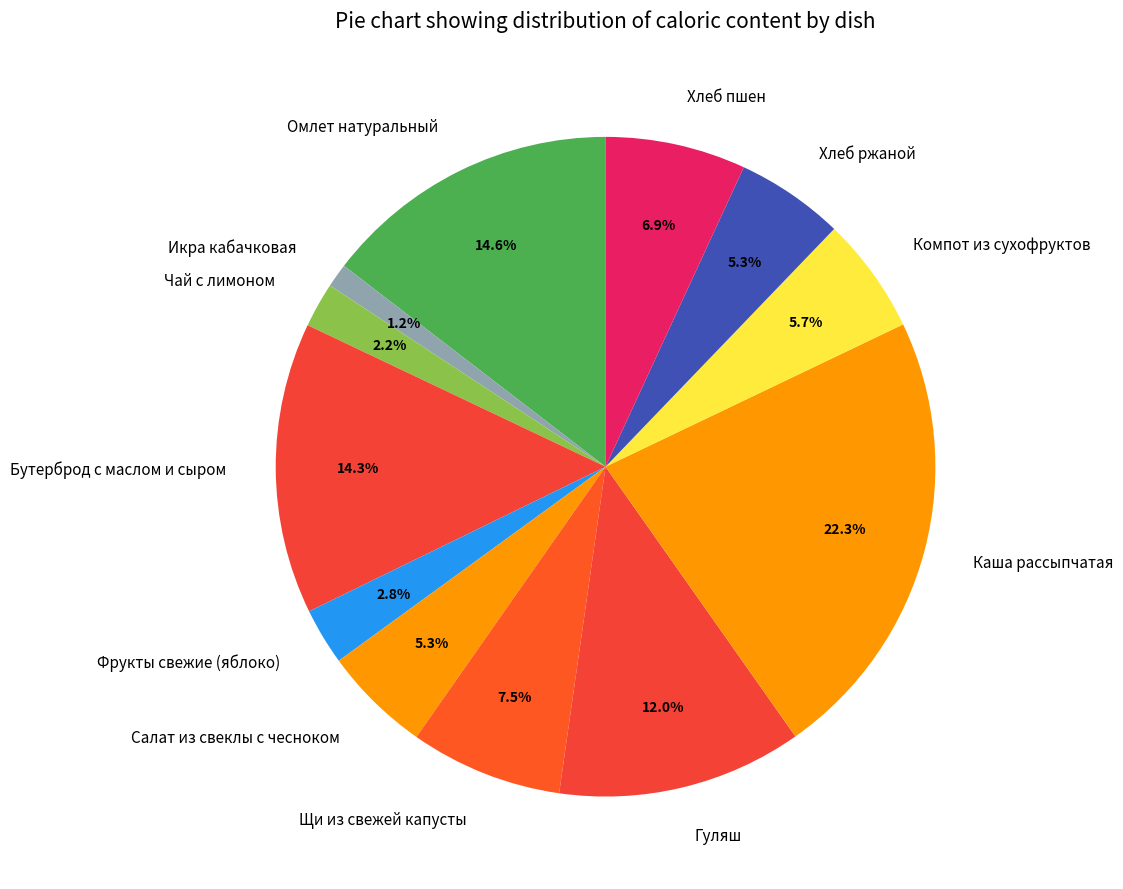

Is it true that Хлеб ржаной is 20% of the pie?

False